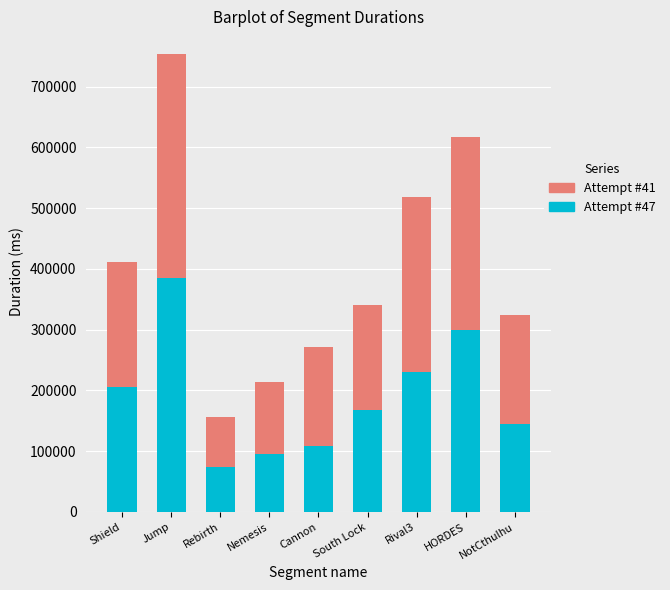

What is the total value across all series at Jump?

753211